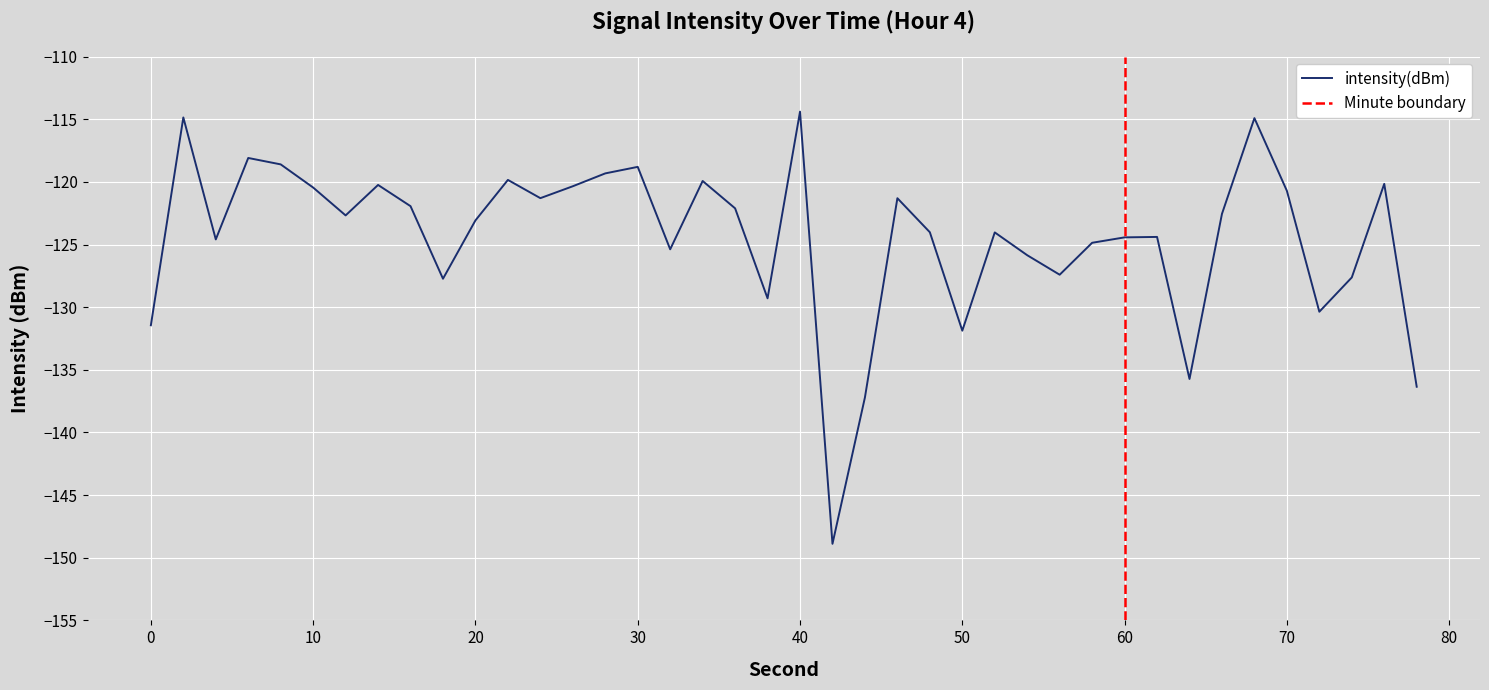

The value of intensity(dBm) at 0 is -232.2. True or false?

False